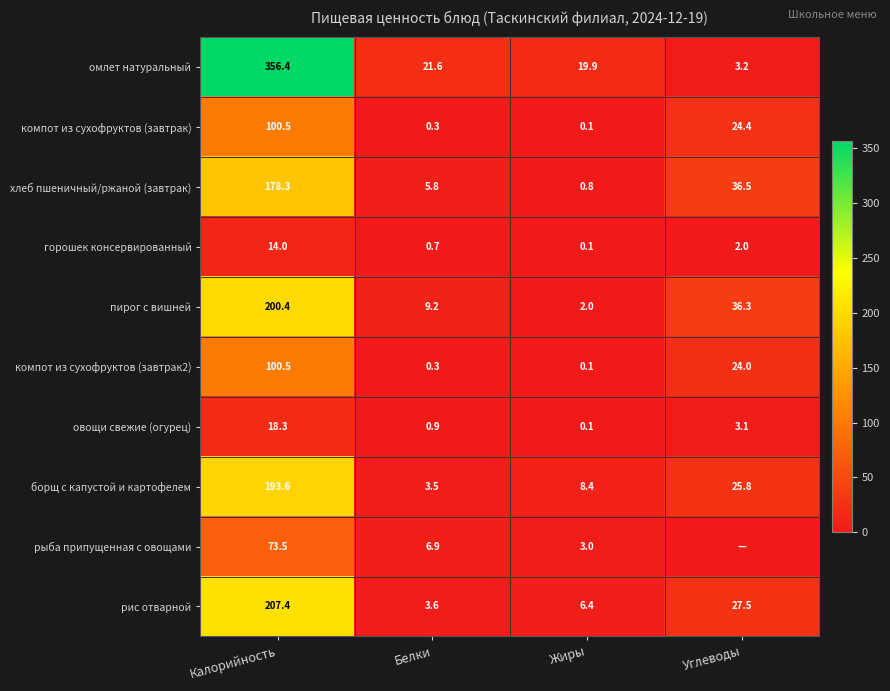

At which category does the chart reach its minimum across all series?

Углеводы